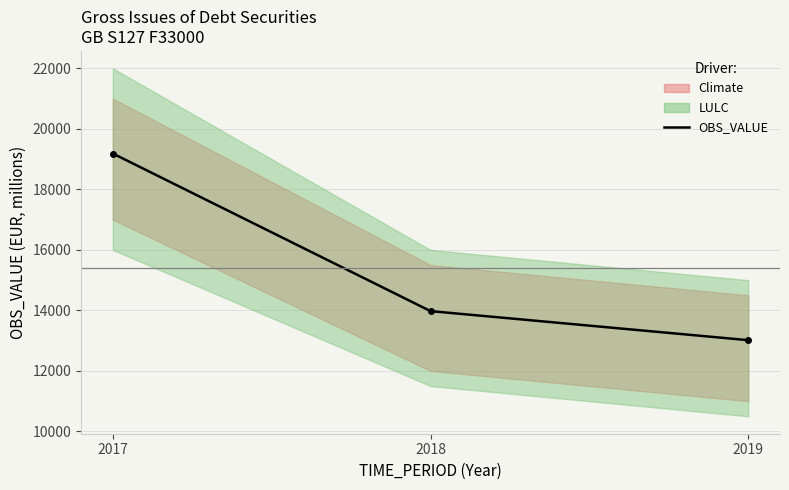

Which category has the highest value across all series?

2017